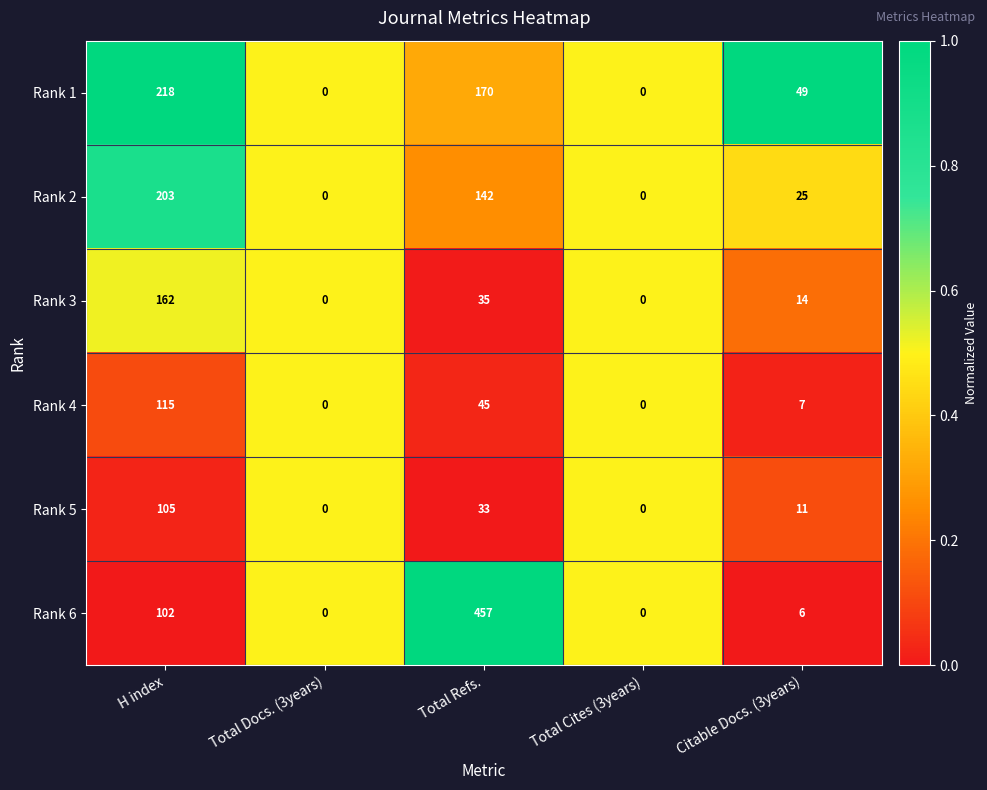

Between Total Docs. (3years) and Citable Docs. (3years), which series saw the biggest shift?

Rank 1